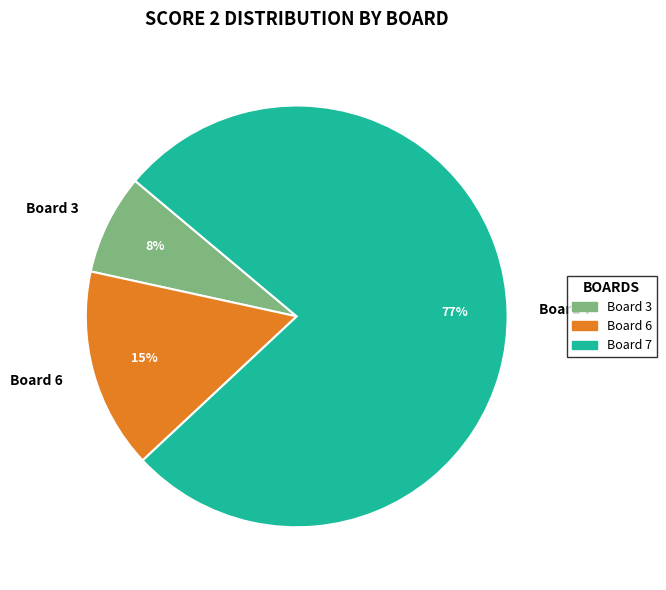

Combined, do Board 7 and Board 6 account for over 50%?

Yes